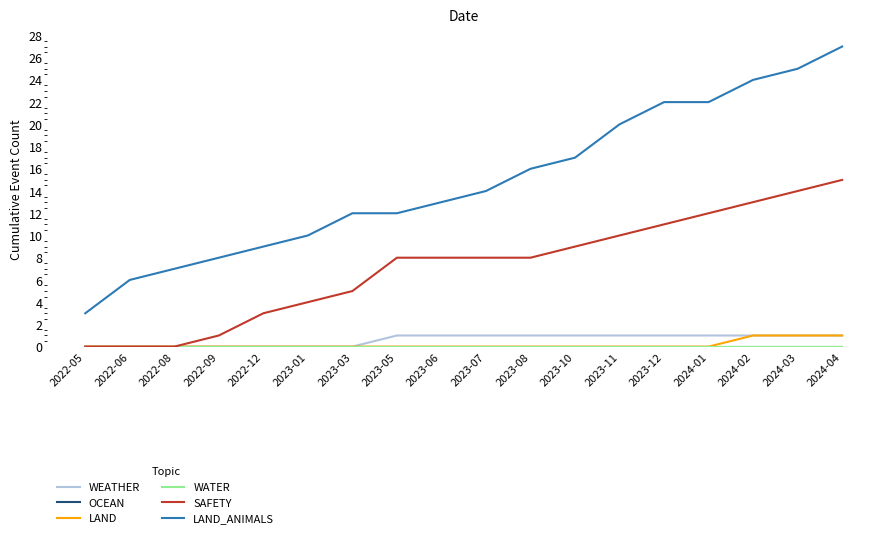

At how many categories does at least one series exceed 0?

18